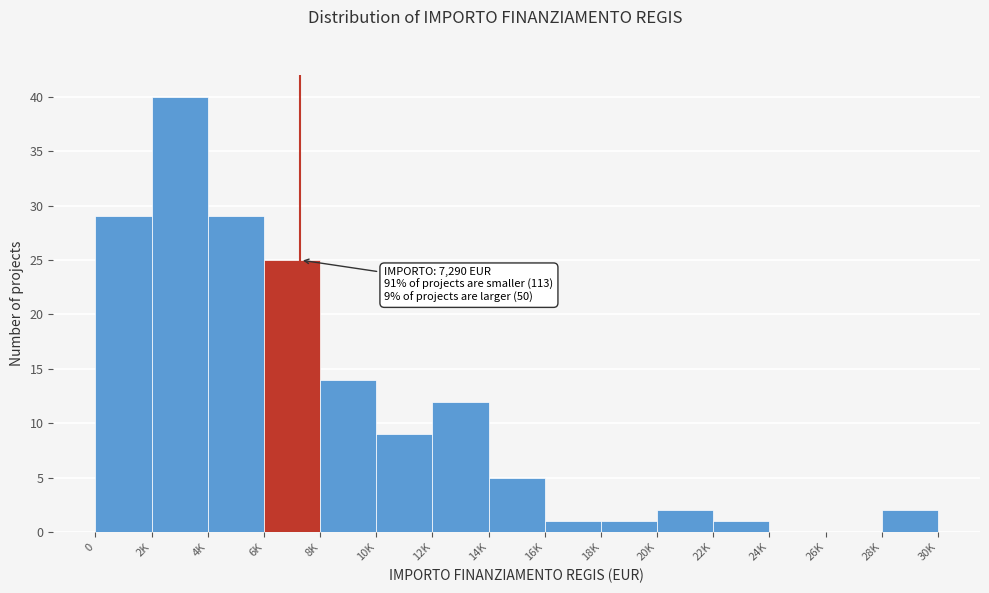

Reading left to right, transcribe all the data shown in this chart.

0=29	2K=40	4K=29	6K=25	8K=14	10K=9	12K=12	14K=5	16K=1	18K=1	20K=2	22K=1	24K=0	26K=0	28K=2